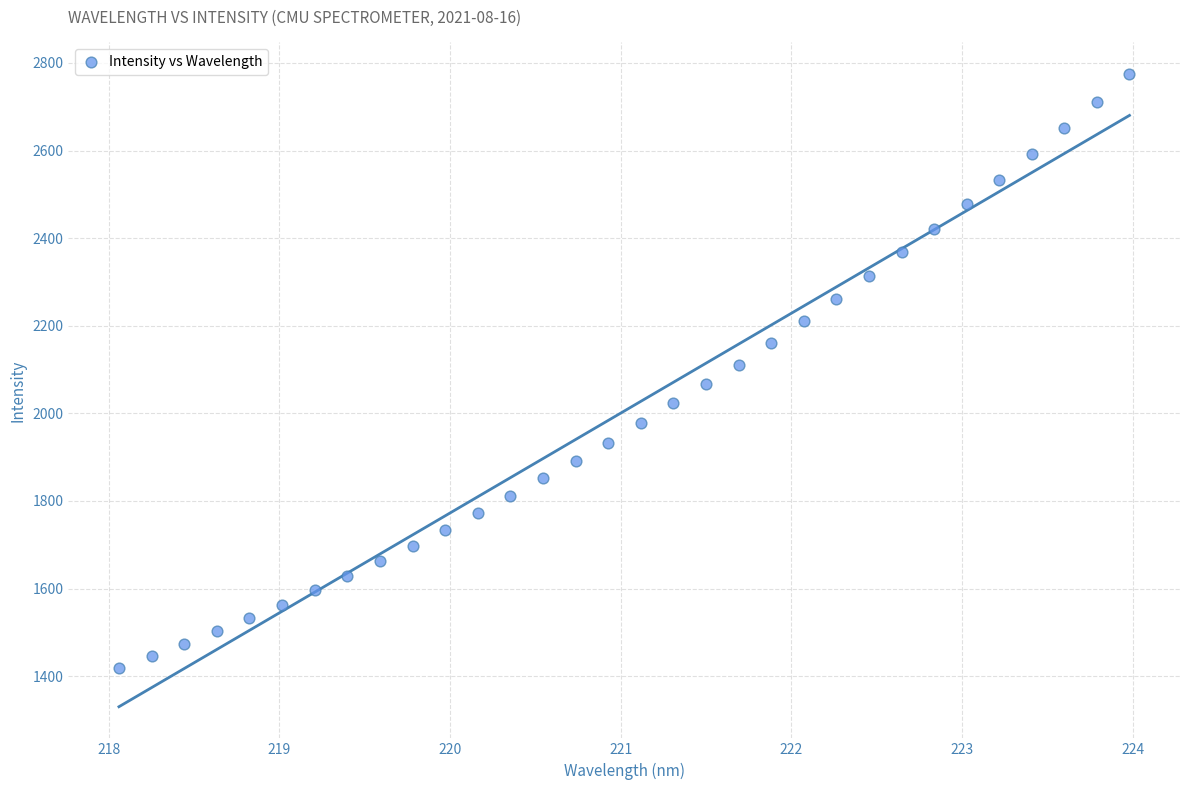

What is the range of Y values (max minus min)?

1355.8